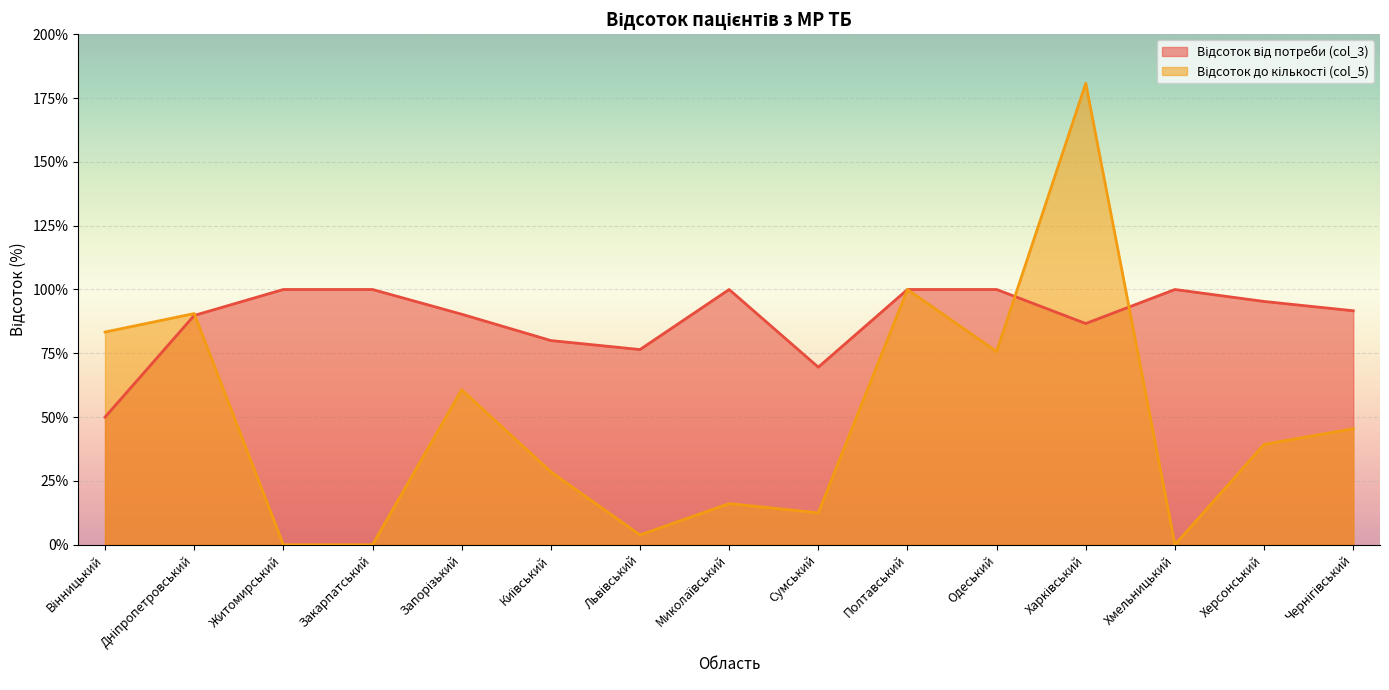

What is the value of the Відсоток від потреби (col_3) point at the 7th from the left?

76.5